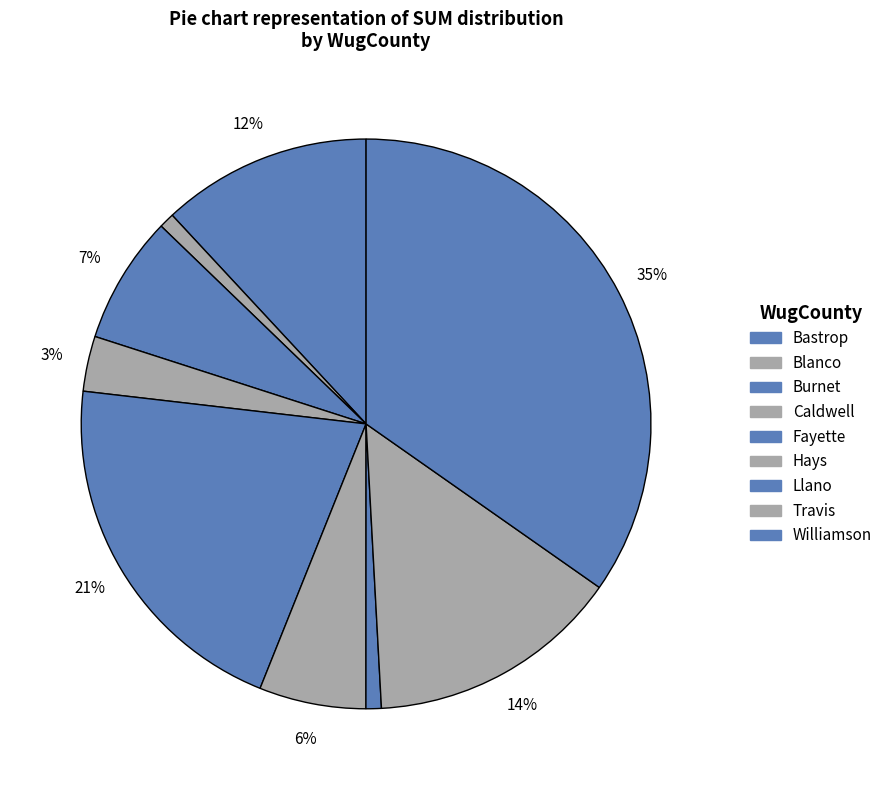

How many slices are in this pie chart?

9